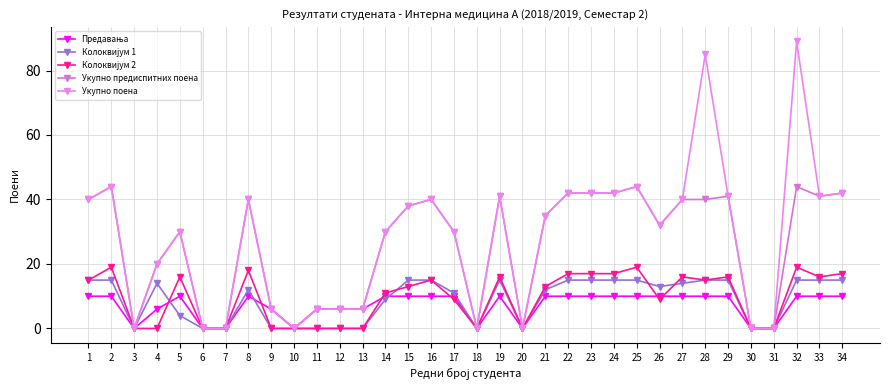

How many series are shown in this chart?

5